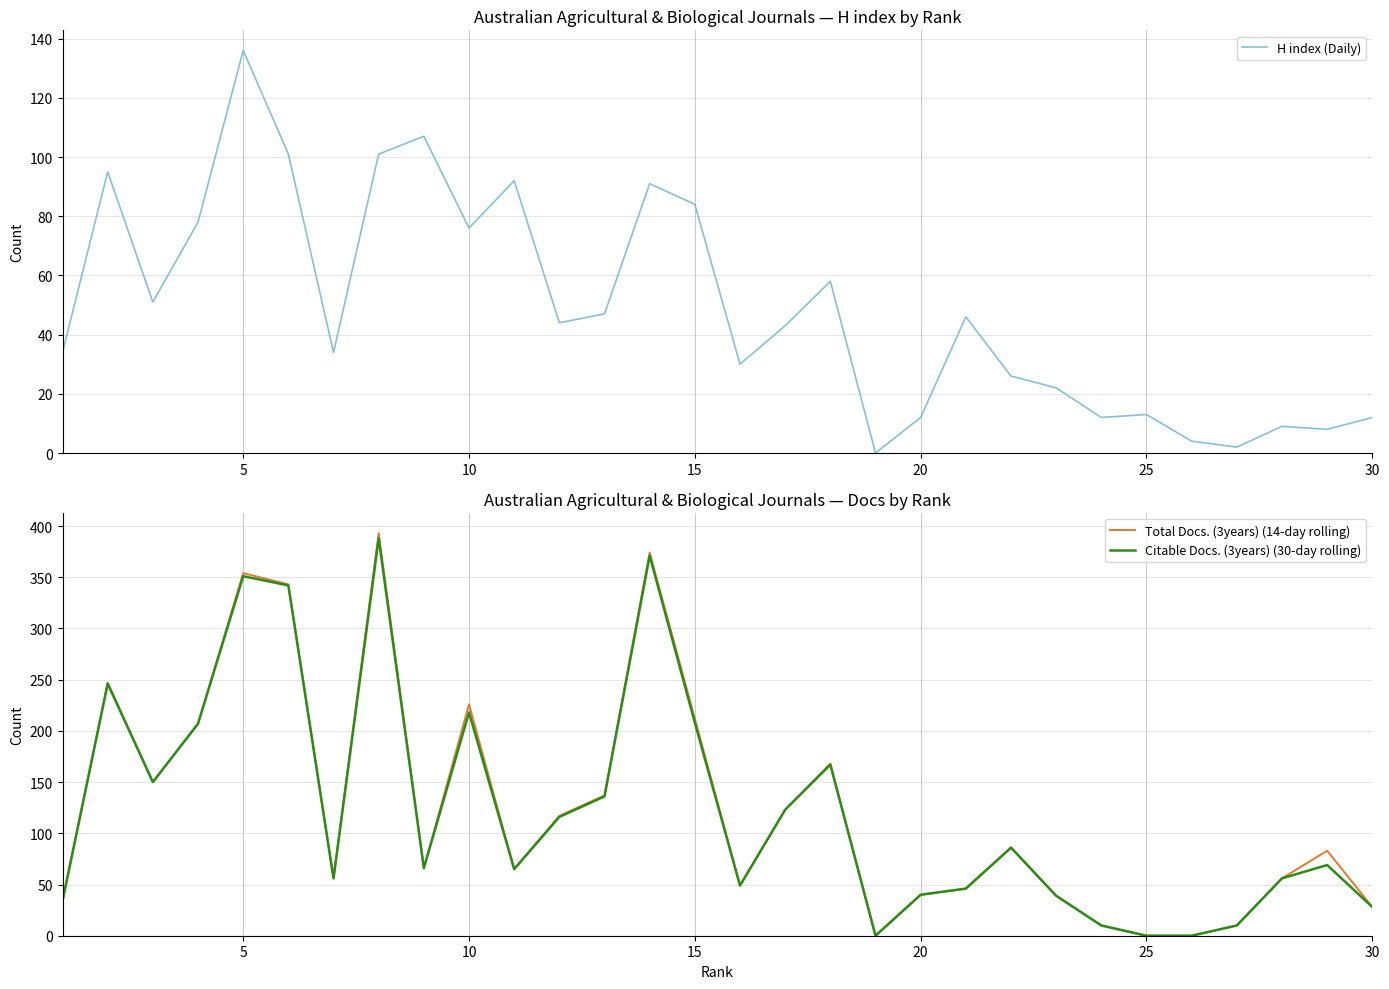

Reading left to right, extract all data points from this chart.

H index (Daily): 34	95	51	78	136	101	34	101	107	76	92	44	47	91	84	30	43	58	0	12	46	26	22	12	13	4	2	9	8	12
Total Docs. (3years) (14-day rolling): 34	247	150	207	354	343	56	393	66	226	65	117	137	374	212	49	123	168	0	40	46	86	39	10	0	0	10	56	83	28
Citable Docs. (3years) (30-day rolling): 34	246	150	207	351	342	56	388	66	218	65	116	136	371	208	49	123	167	0	40	46	86	39	10	0	0	10	56	69	28